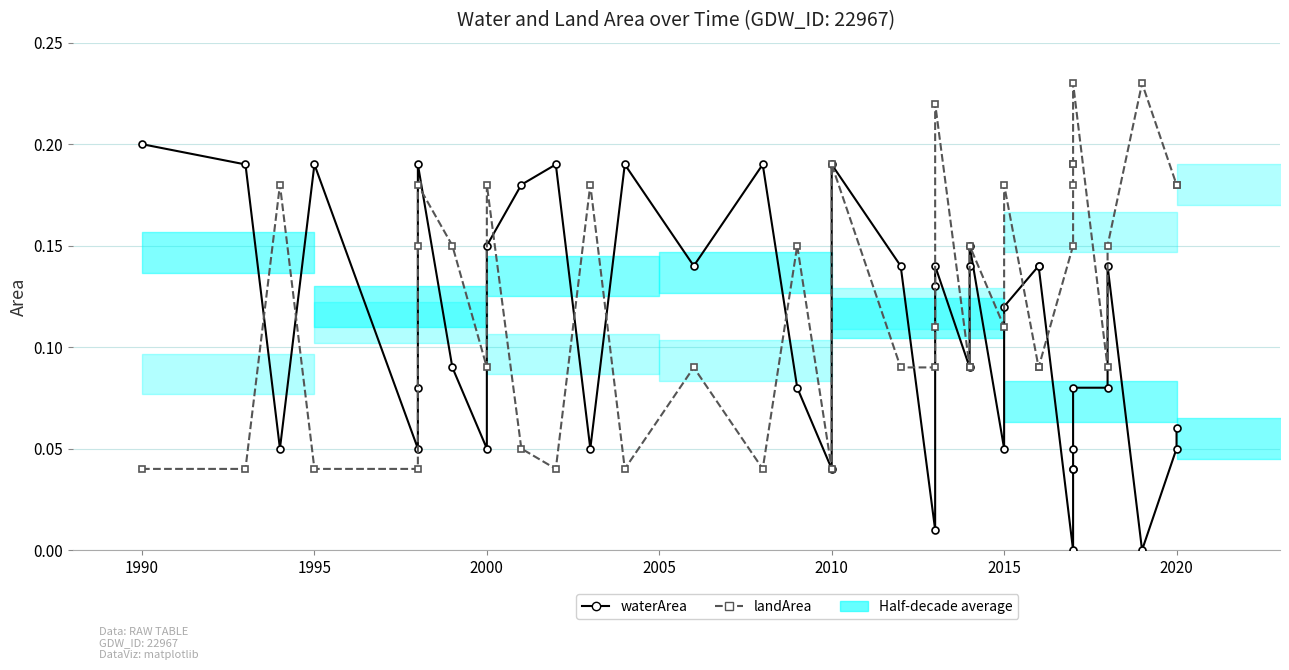

Does the chart have visible grid lines?

Yes